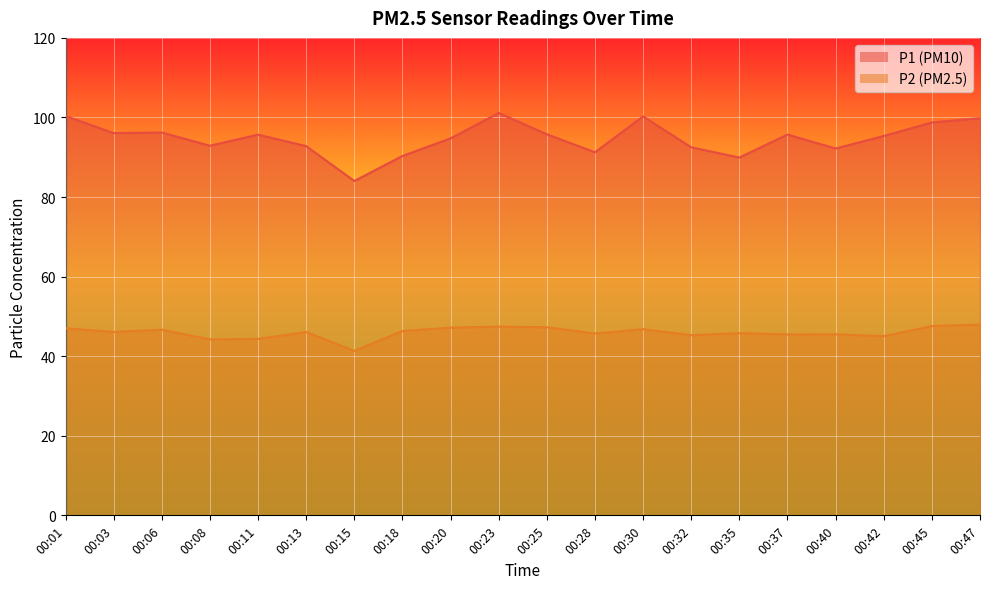

True or false: P1 has a value of 100.3 at 00:30.

True